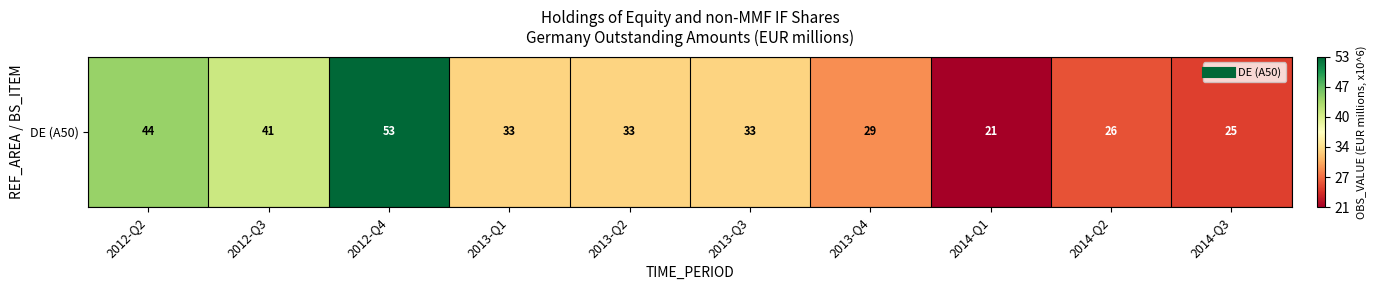

Which has a higher value, 2012-Q3 or 2013-Q1?

2012-Q3